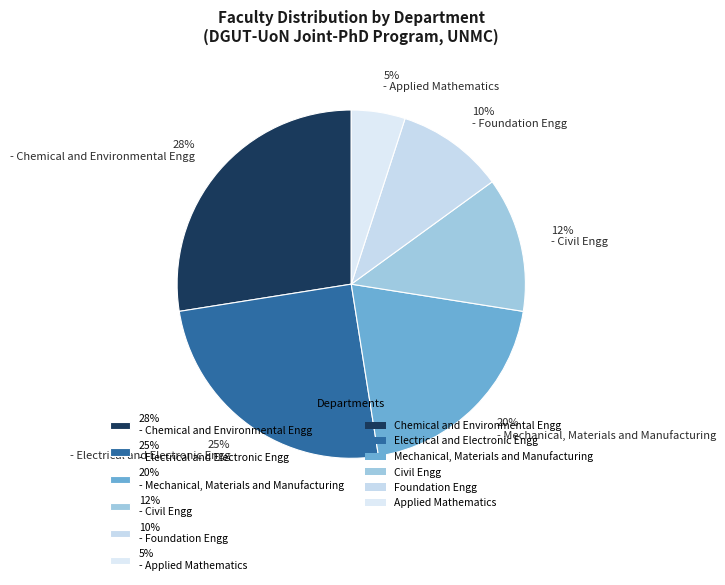

Approximately how many times larger is the value at 12% - Civil Engg compared to 25% - Electrical and Electronic Engg?

0.5